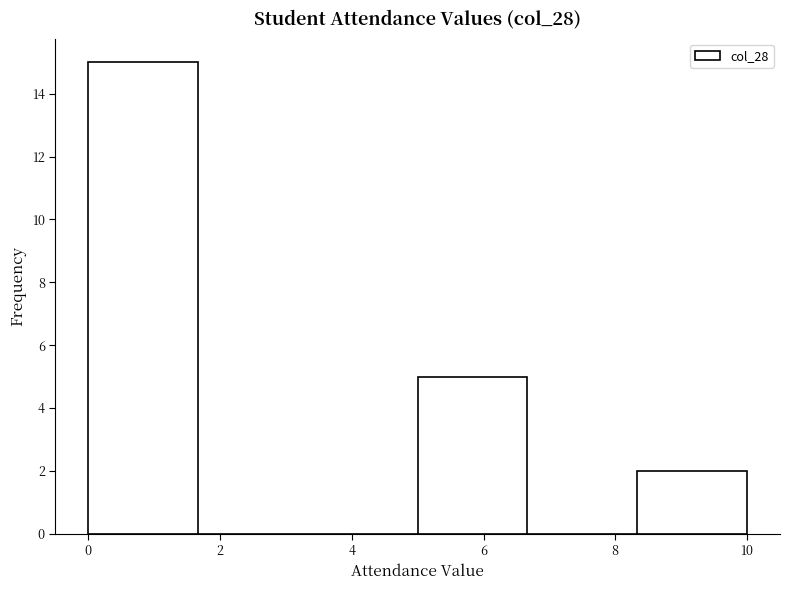

Which range on the x-axis has the tallest bar?

0.0 to 1.6